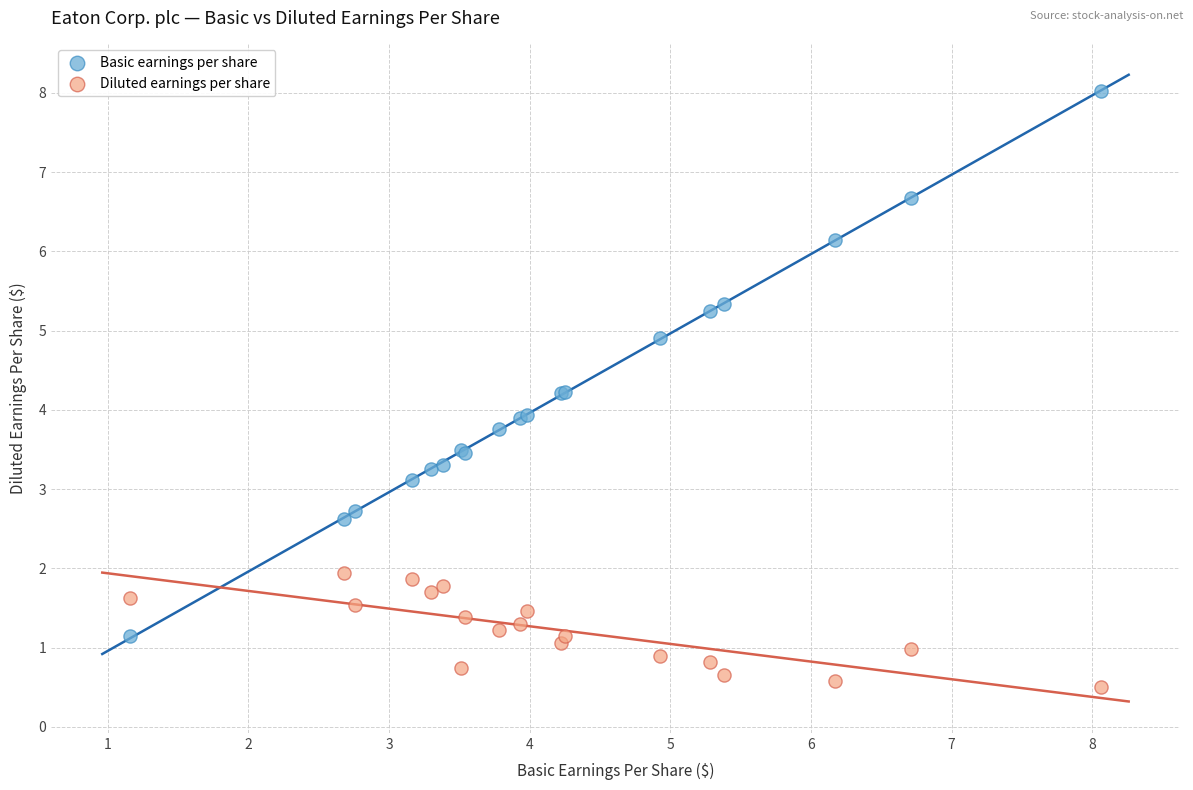

Which series contains the lowest Y value?

Diluted earnings per share